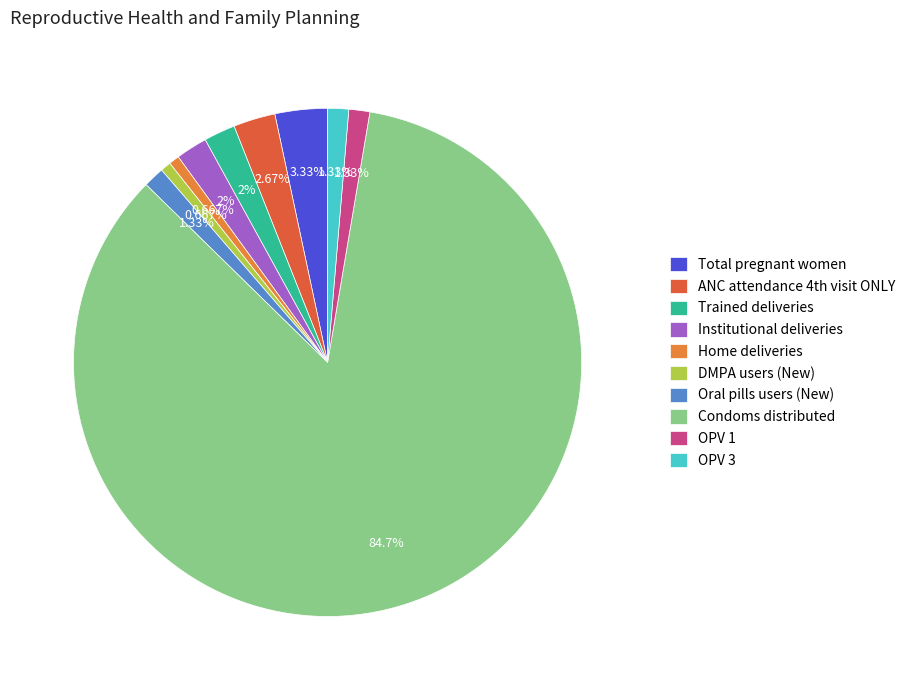

What is the largest slice in the pie chart?

Condoms distributed